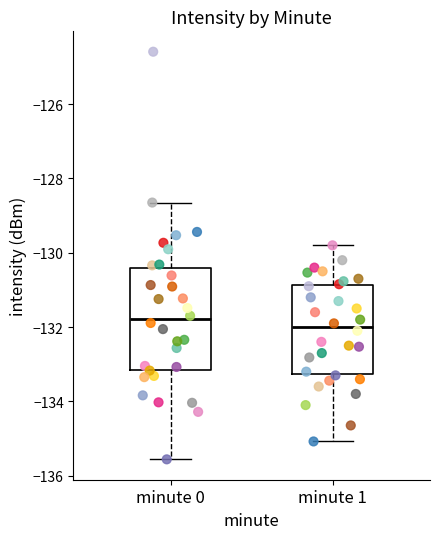

Which box has the lowest median line?

minute 1